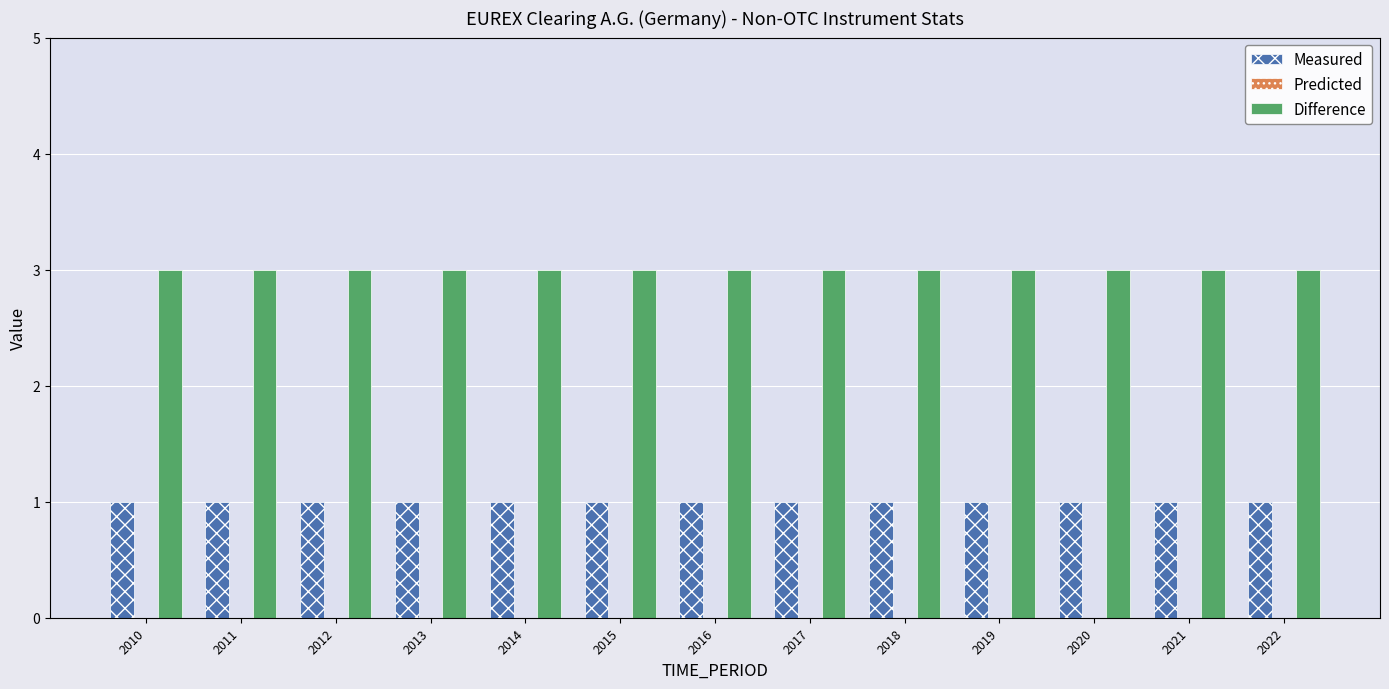

What value does the Measured series have at 2011?

1